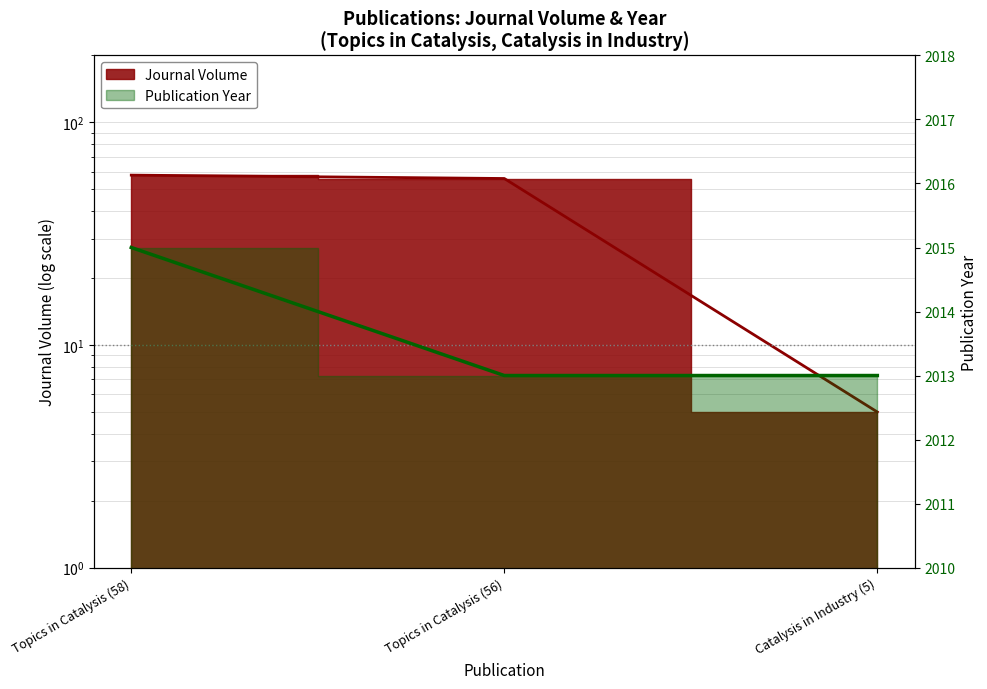

The Publication Year series shows 2013 at Topics in Catalysis (56). True or false?

True